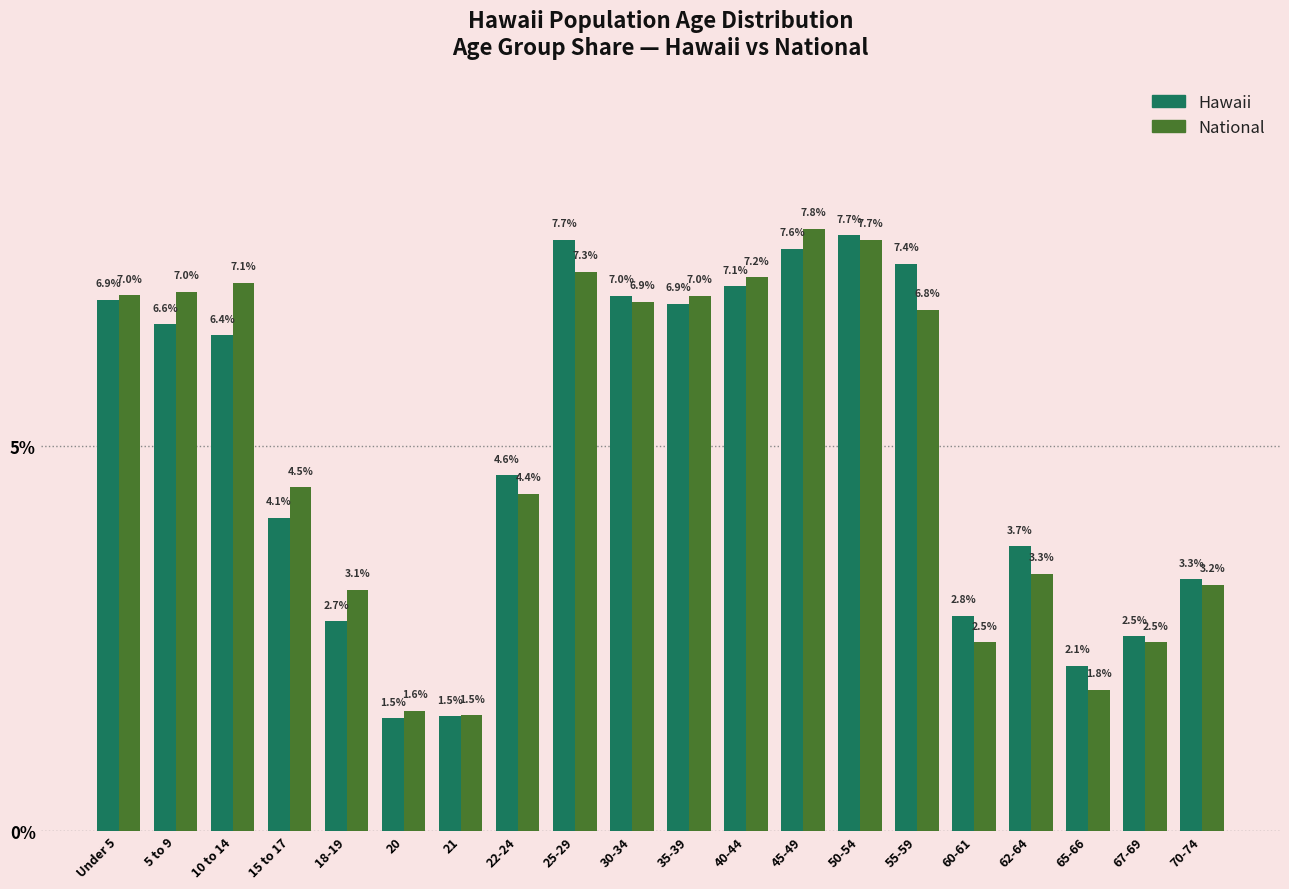

Reading left to right, what are all the values shown in this chart?

Hawaii: 6.9	6.6	6.4	4.1	2.7	1.5	1.5	4.6	7.7	7.0	6.9	7.1	7.6	7.7	7.4	2.8	3.7	2.1	2.5	3.3
National: 7.0	7.0	7.1	4.5	3.1	1.6	1.5	4.4	7.3	6.9	7.0	7.2	7.8	7.7	6.8	2.5	3.3	1.8	2.5	3.2